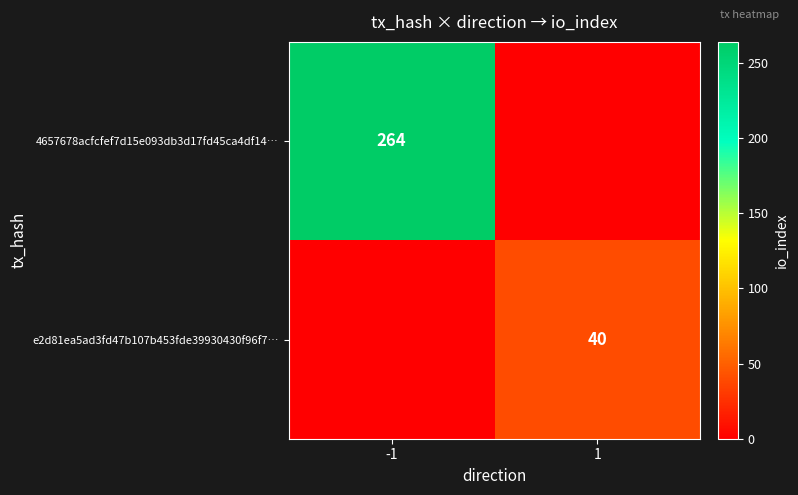

The value of e2d81ea5ad3fd47b107b453fde39930430f96f7… at 1 is 40. True or false?

True